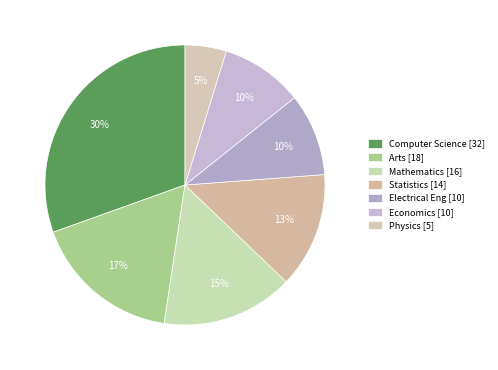

Approximately how many times larger is the value at Computer Science compared to Economics?

3.2